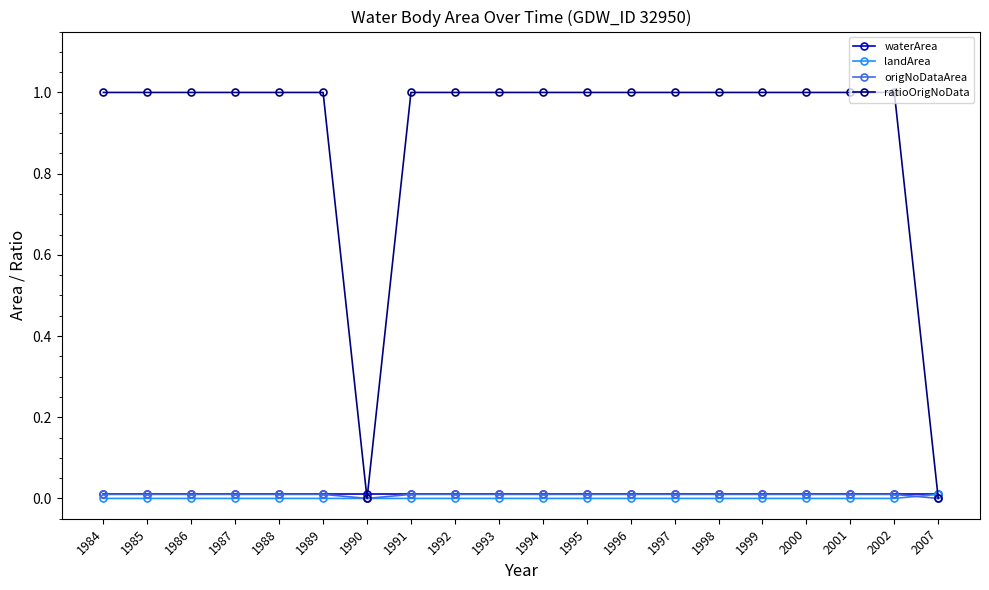

What is the maximum value shown in the chart?

1.0